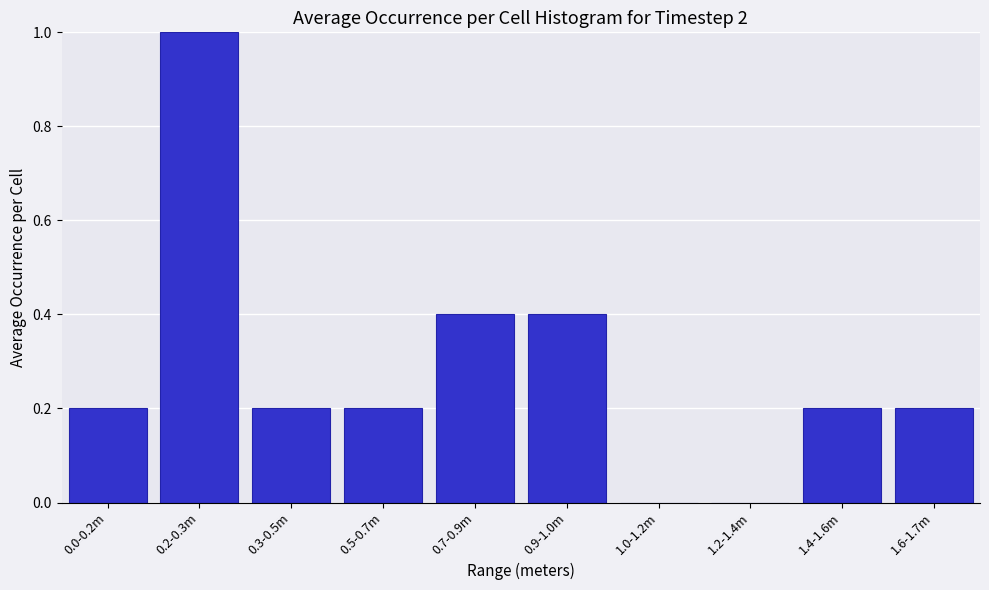

Reading left to right, extract all data points from this chart.

0.0-0.2m=0.2	0.2-0.3m=1.0	0.3-0.5m=0.2	0.5-0.7m=0.2	0.7-0.9m=0.4	0.9-1.0m=0.4	1.0-1.2m=0.0	1.2-1.4m=0.0	1.4-1.6m=0.2	1.6-1.7m=0.2